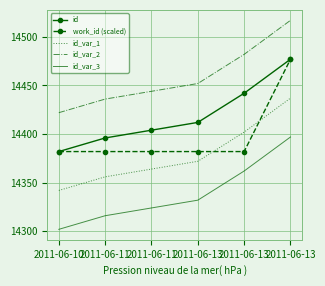

What are all the series names shown in the legend?

id, work_id (scaled), id_var_1, id_var_2, id_var_3